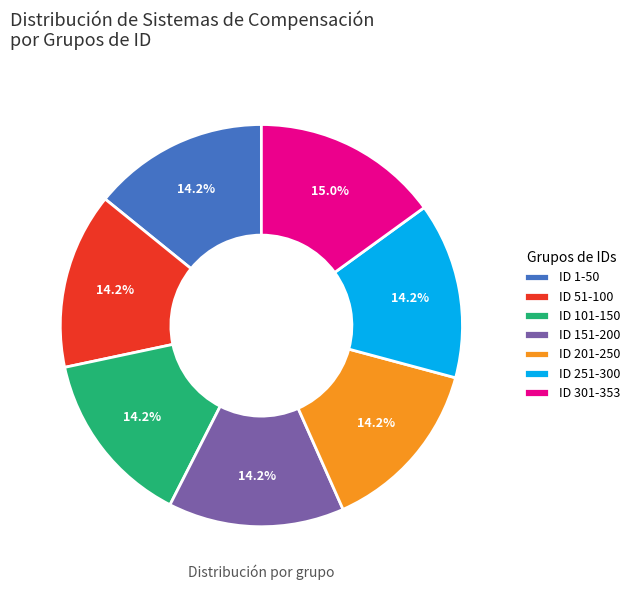

Which slice is the largest?

ID 301-353